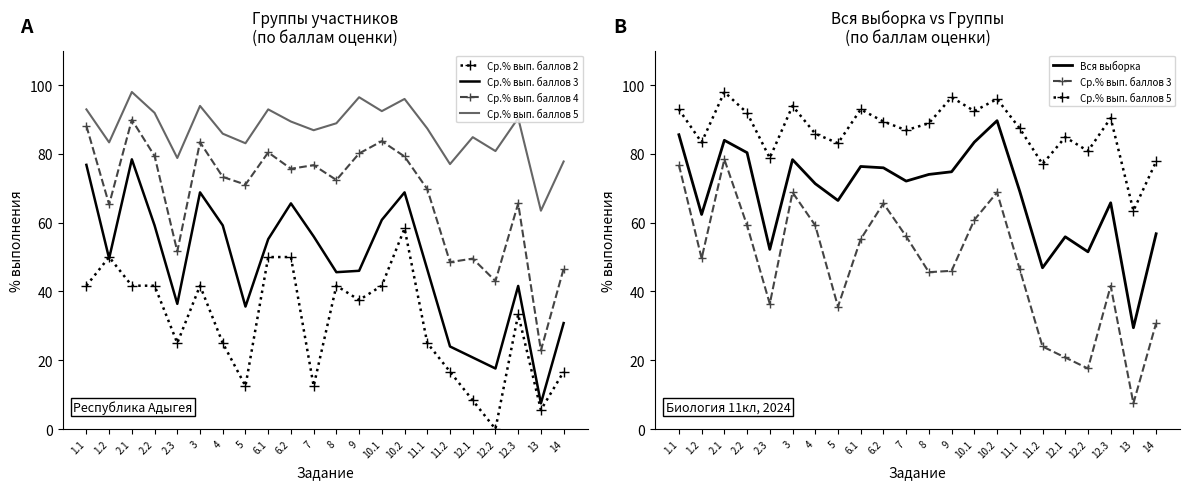

True or false: Ср.% вып. баллов 3 has a value of 13.5 at 10.1.

False